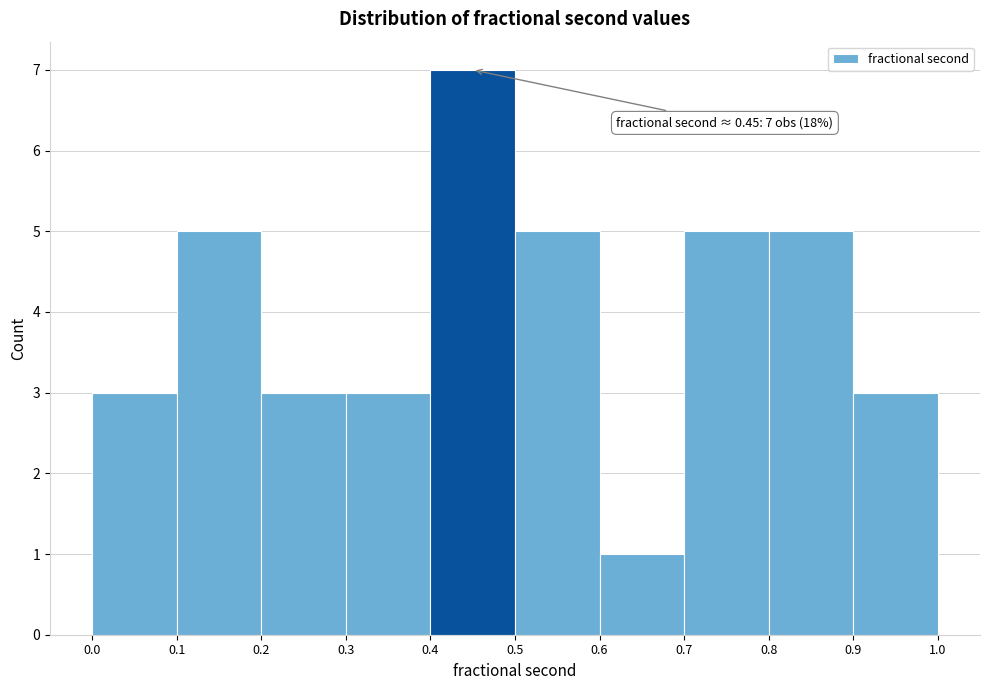

Over which range of the x-axis is the bar tallest?

0.4 to 0.5